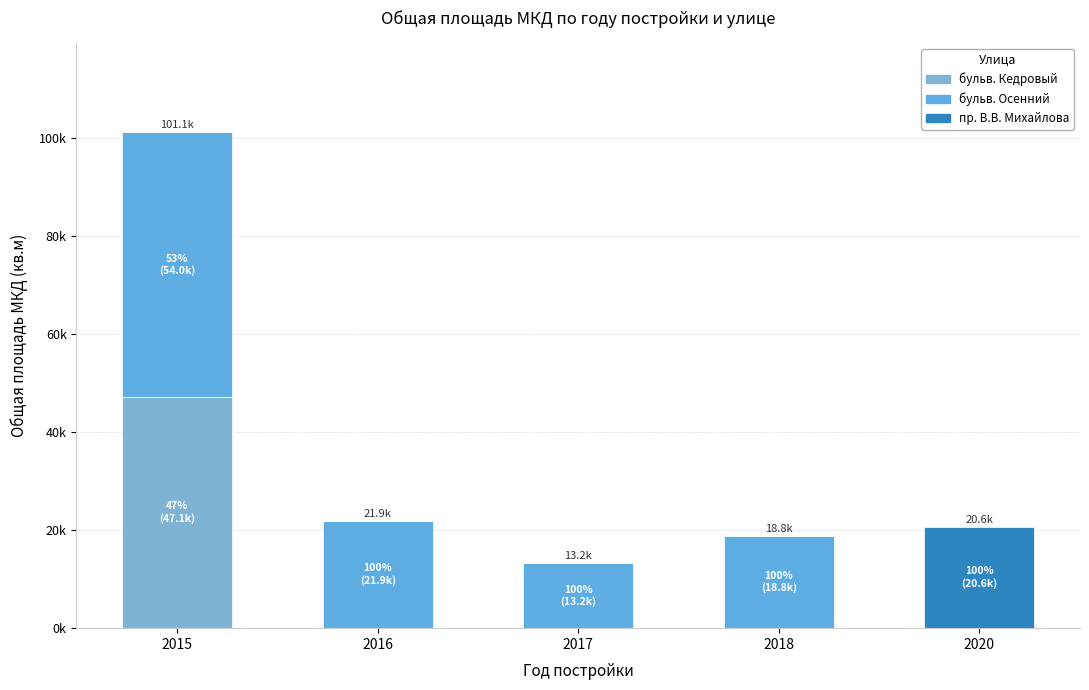

Which series has the largest total across all categories?

бульв. Осенний